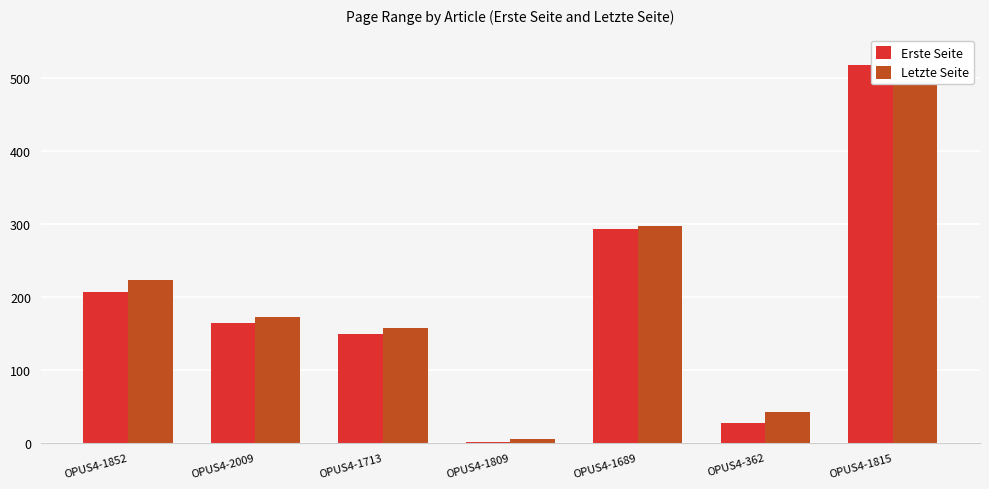

Rank the series by their maximum value, from highest to lowest.

Letzte Seite, Erste Seite